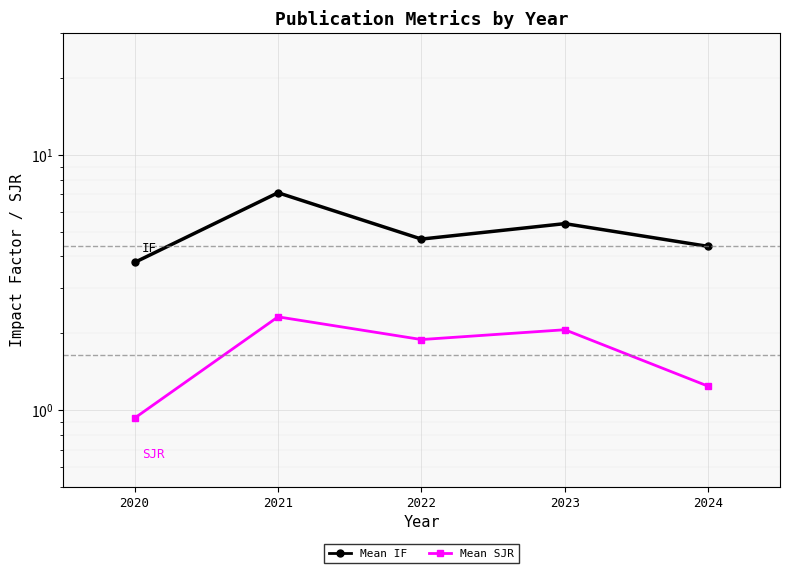

Rank the series by their average value, from highest to lowest.

Mean IF, Mean SJR